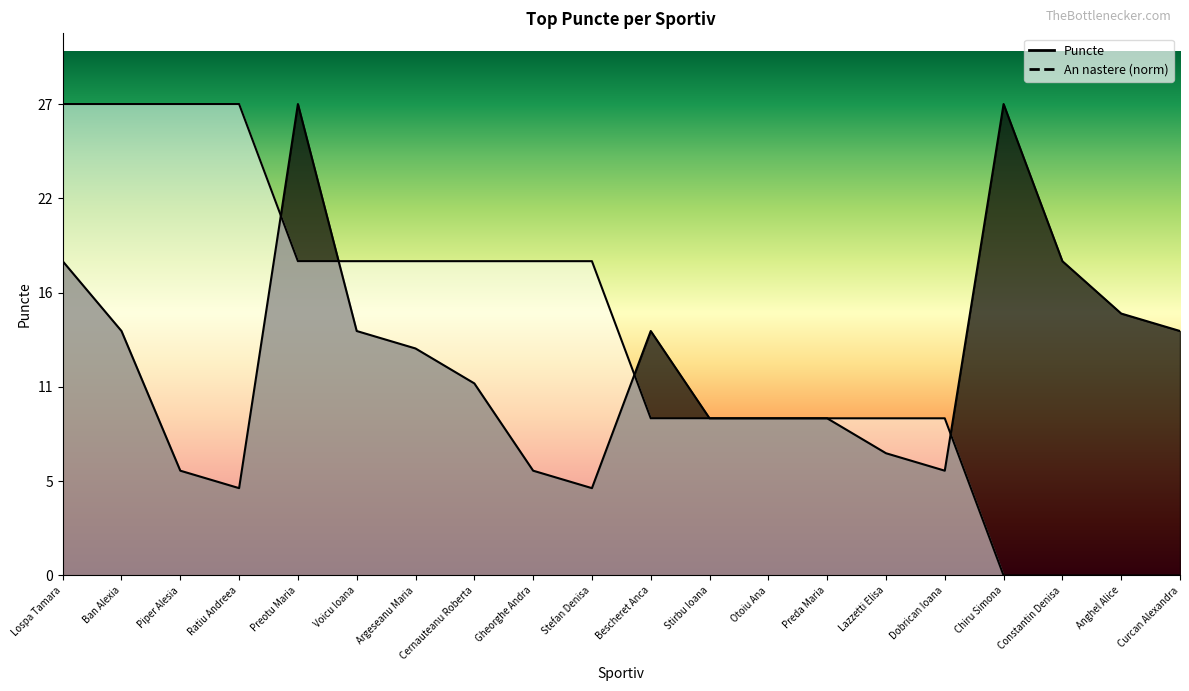

Is it true that Puncte equals 32 at Lospa Tamara?

False